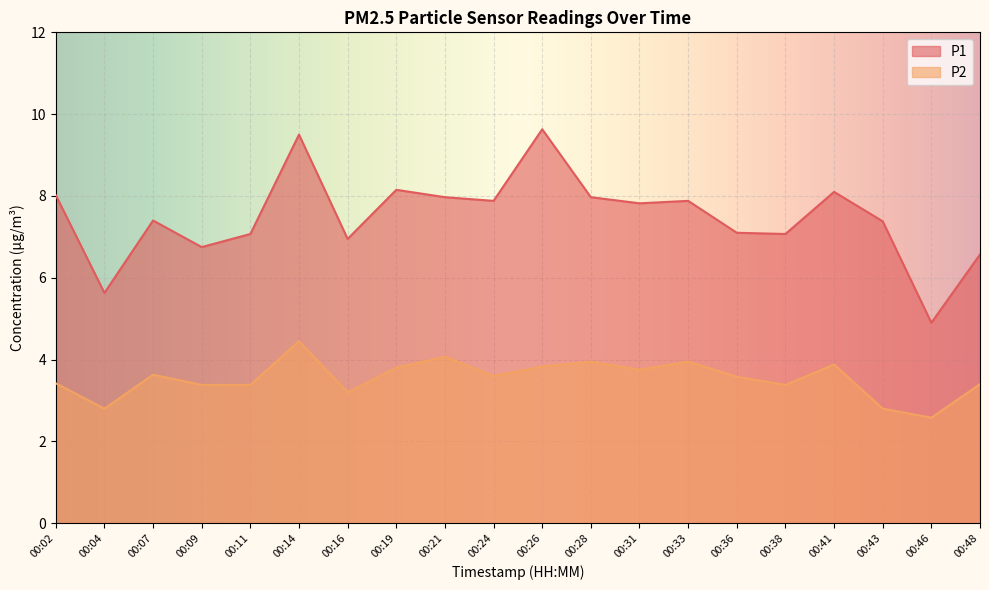

Does the chart display data point markers on the line(s)?

No